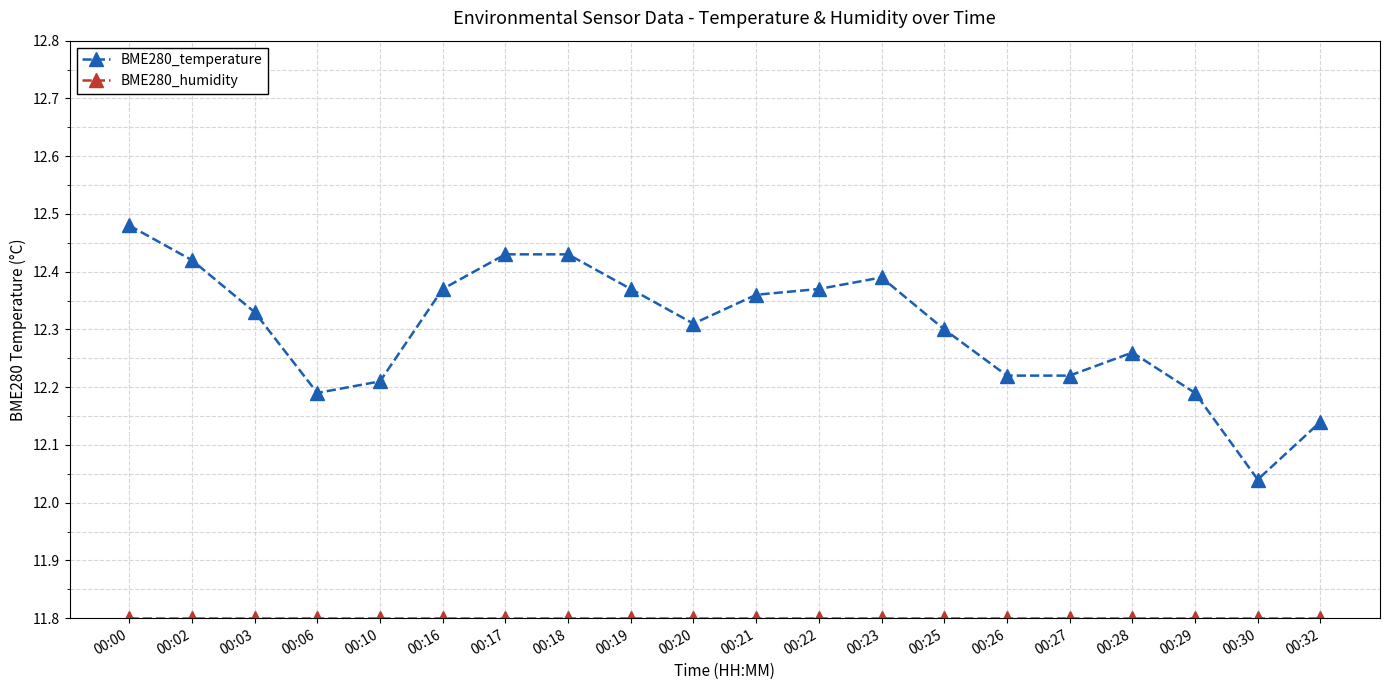

Where is the first local minimum for BME280_temperature?

00:06